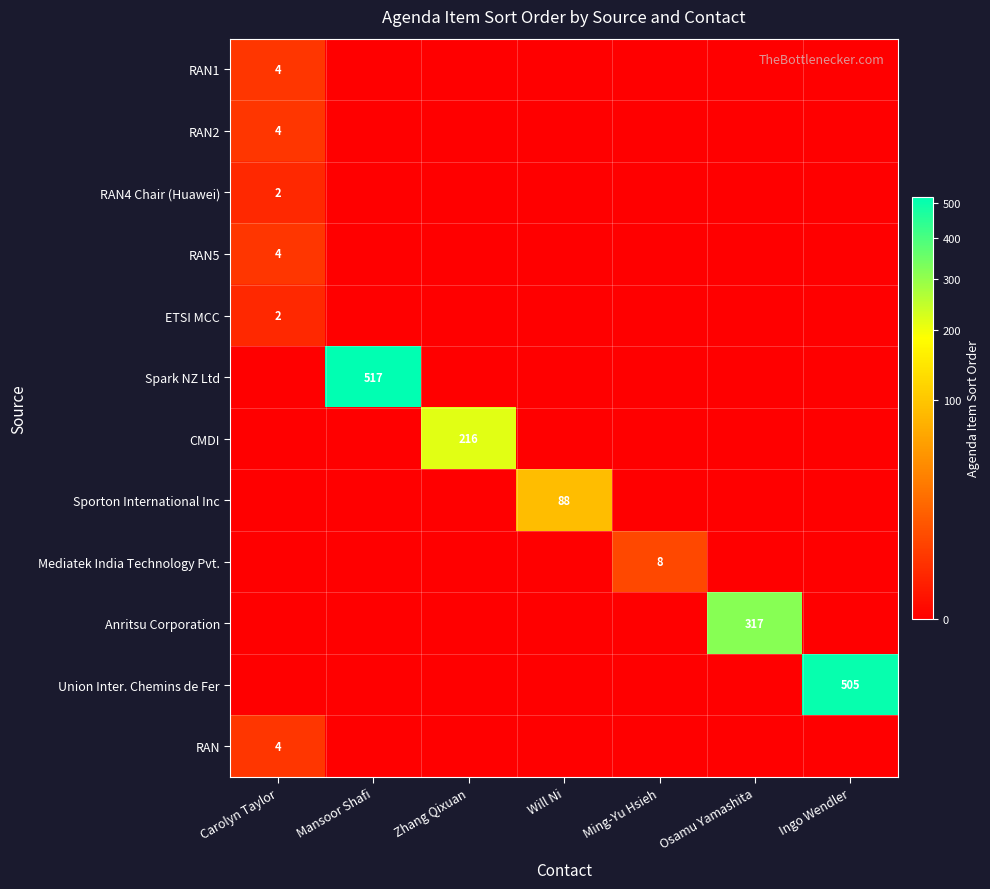

What is the maximum value for RAN?

4